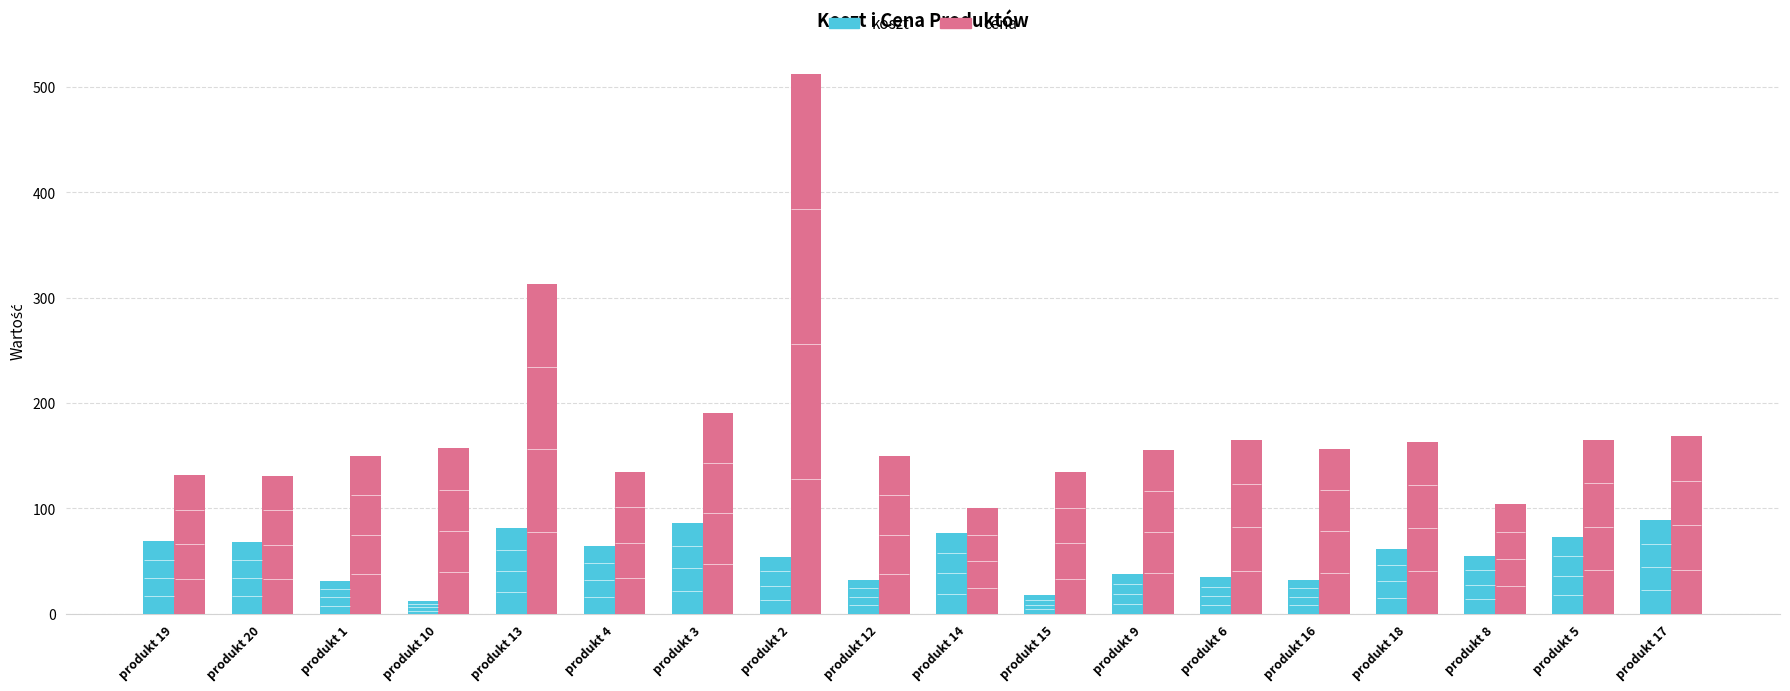

At how many categories does at least one series exceed 156?

9